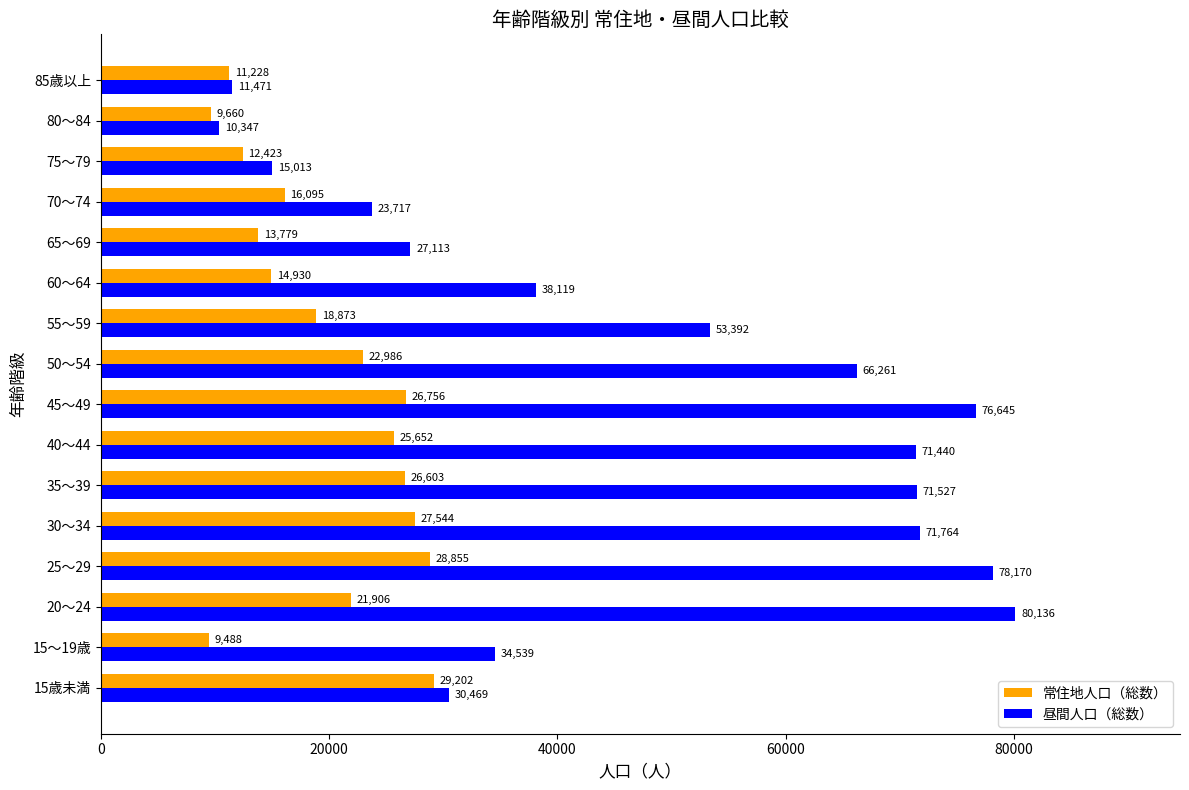

What is the sum of the 昼間人口（総数） values at 30～34 and 50～54?

138025